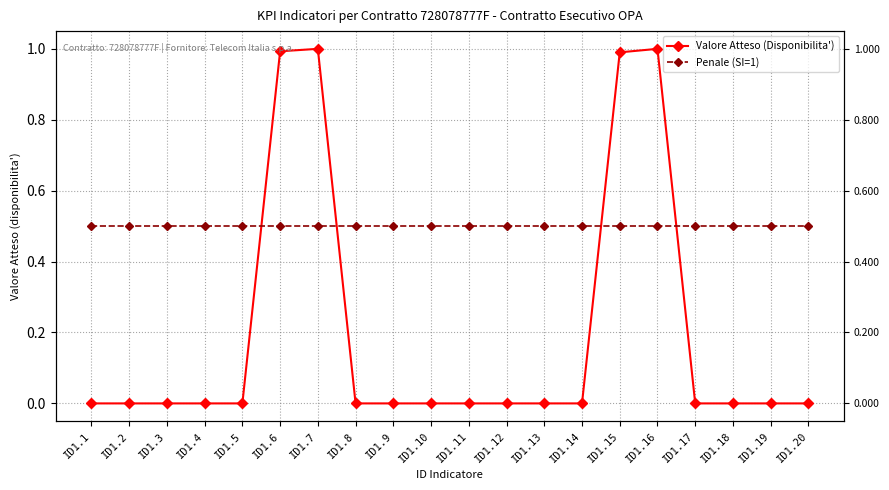

Reading right to left, list all the values displayed in this chart.

Valore Atteso (Disponibilita'): ID1.20=0.0	ID1.19=0.0	ID1.18=0.0	ID1.17=0.0	ID1.16=1.0	ID1.15=1.0	ID1.14=0.0	ID1.13=0.0	ID1.12=0.0	ID1.11=0.0	ID1.10=0.0	ID1.9=0.0	ID1.8=0.0	ID1.7=1.0	ID1.6=1.0	ID1.5=0.0	ID1.4=0.0	ID1.3=0.0	ID1.2=0.0	ID1.1=0.0
Penale (SI=1): ID1.20=0.5	ID1.19=0.5	ID1.18=0.5	ID1.17=0.5	ID1.16=0.5	ID1.15=0.5	ID1.14=0.5	ID1.13=0.5	ID1.12=0.5	ID1.11=0.5	ID1.10=0.5	ID1.9=0.5	ID1.8=0.5	ID1.7=0.5	ID1.6=0.5	ID1.5=0.5	ID1.4=0.5	ID1.3=0.5	ID1.2=0.5	ID1.1=0.5